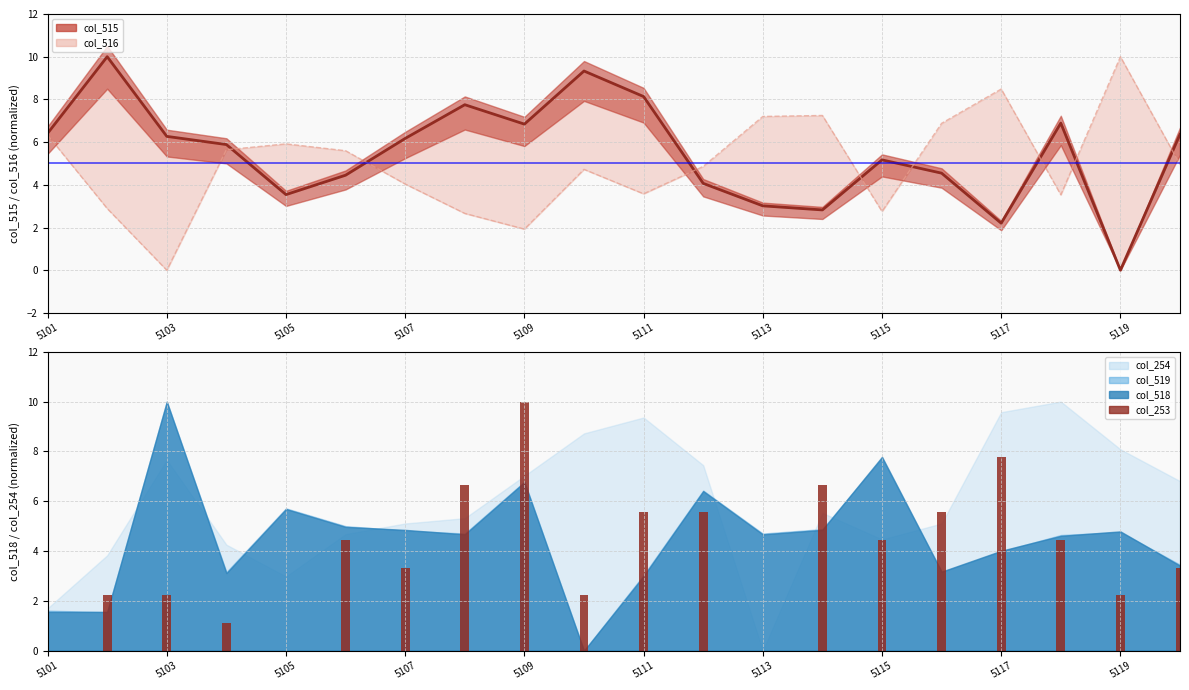

At which category is the sum across all series the highest?

5109